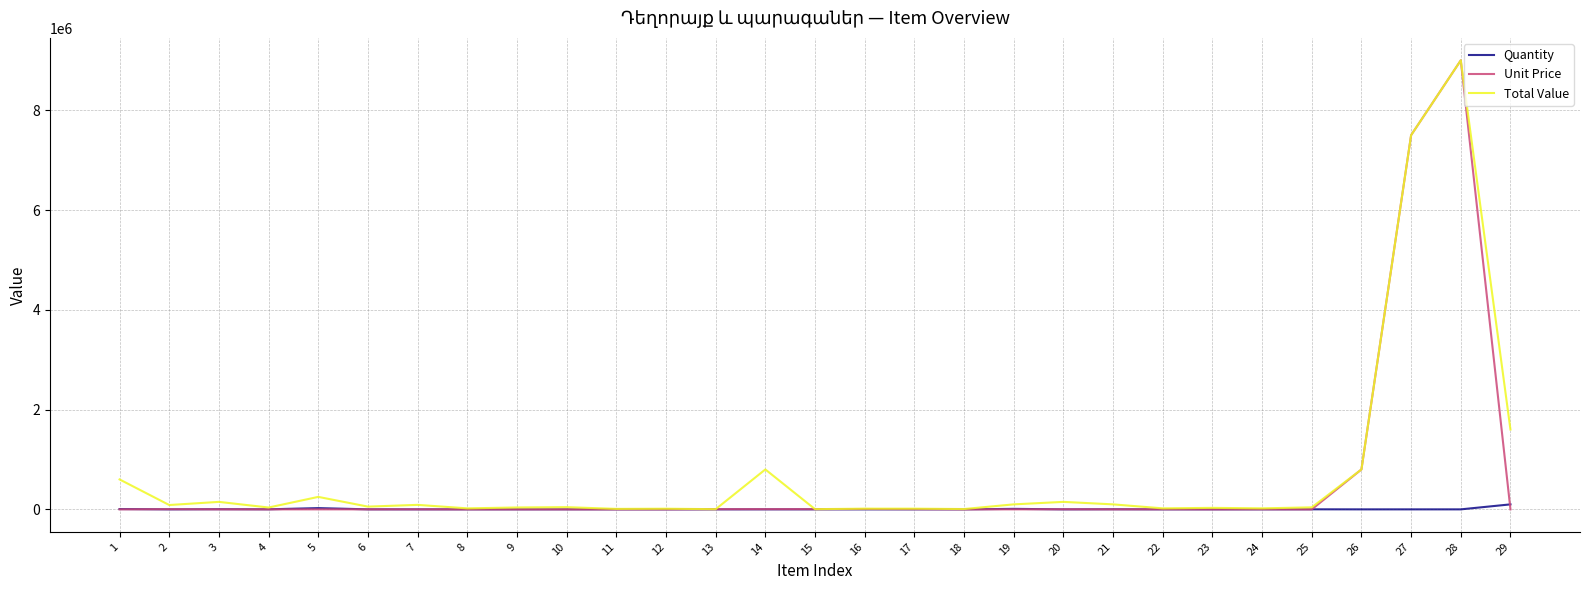

Which series has the widest spread of values?

Unit Price